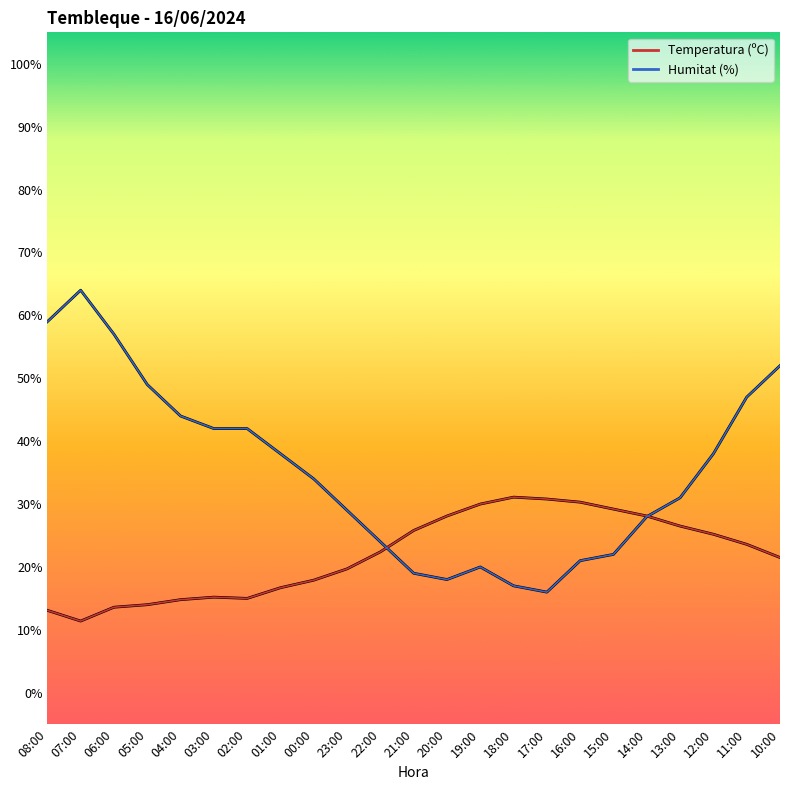

Is this an area chart (filled region under the line)?

No